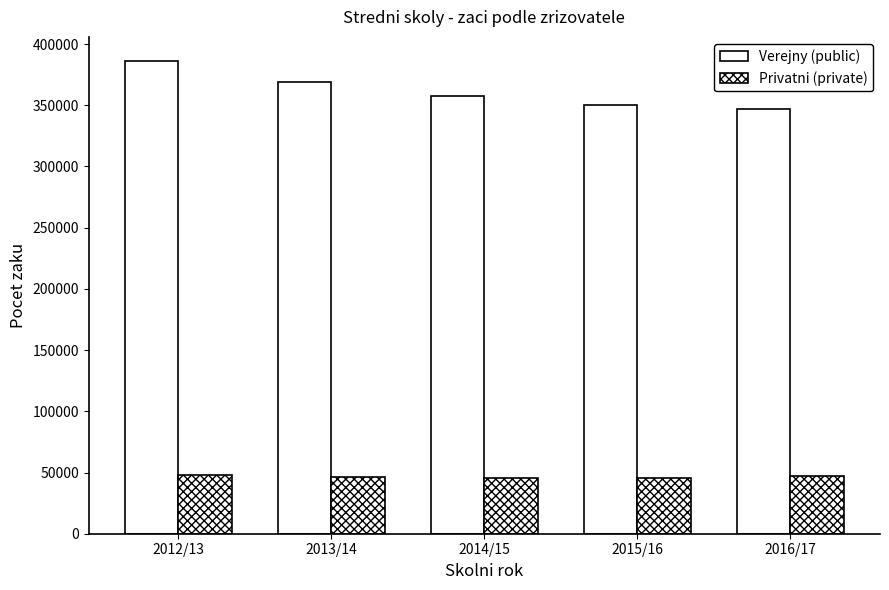

How many groups of bars are there?

5